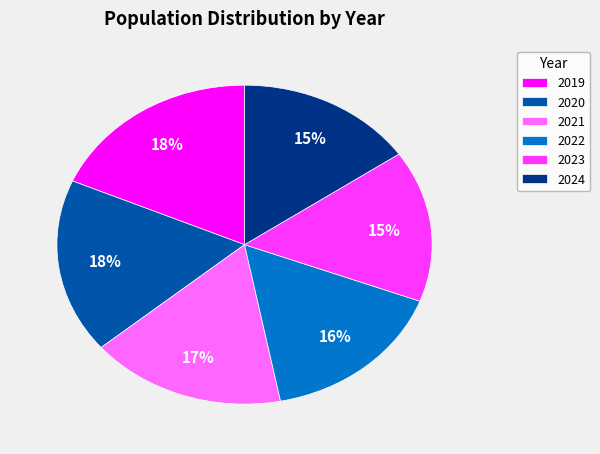

Is the sum of 2019 and 2021 greater than half?

No